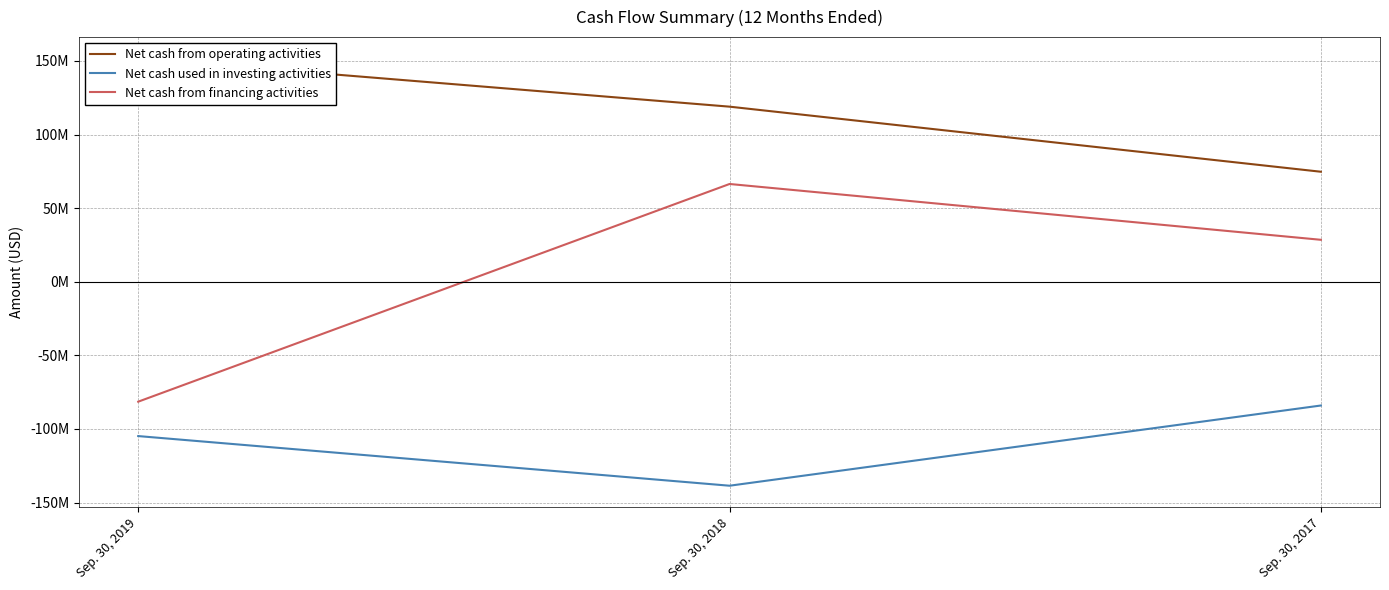

Where does the Net cash used in investing activities series first go above -104842000?

Sep. 30, 2017